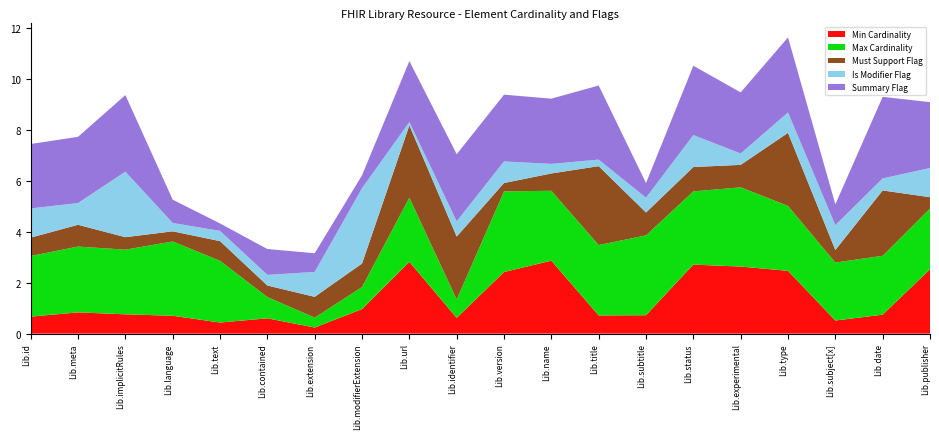

What is the highest value of the Min Cardinality series?

2.9